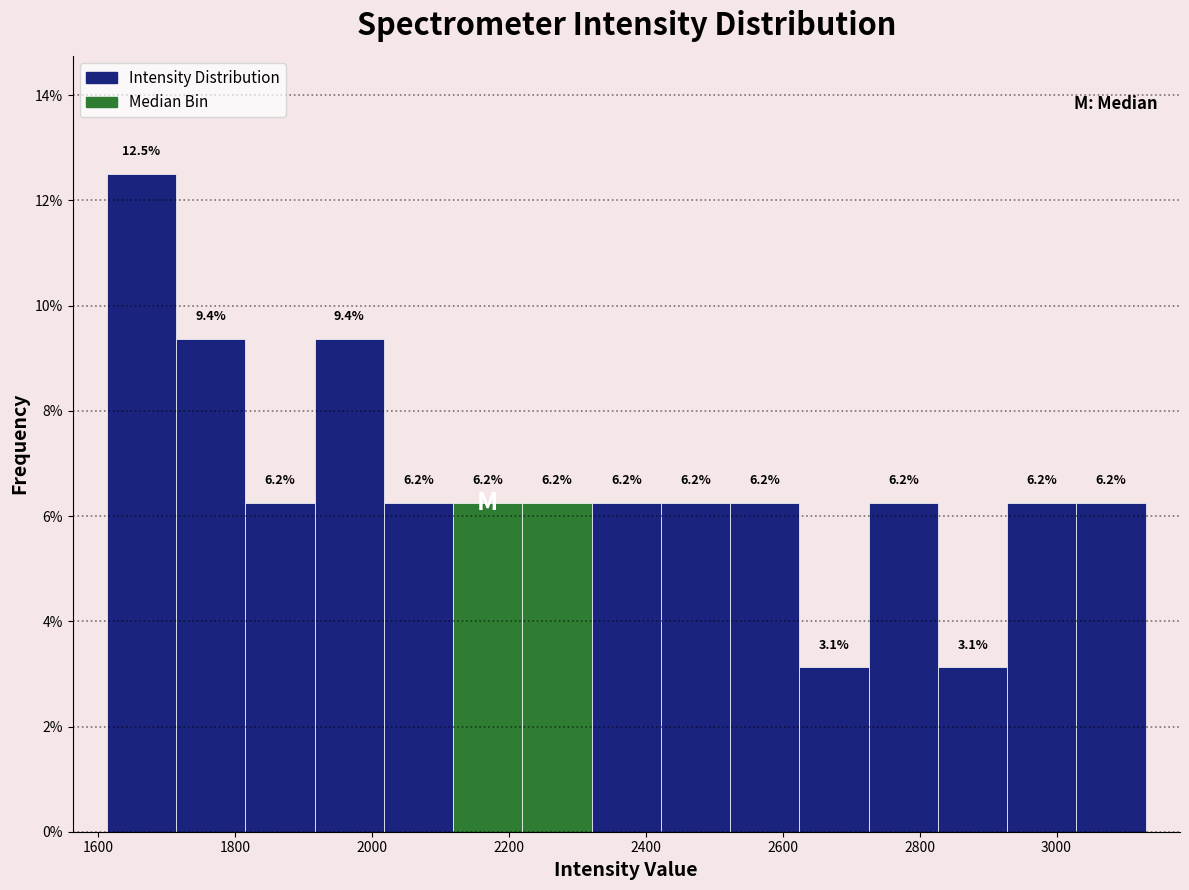

Reading left to right, transcribe this chart: for each bar, give the range it covers on the x-axis and its height. The bar edges are not printed on the chart, so give them approximately, as read against the axis.

1620 to 1720: 12.5
1720 to 1820: 9.4
1820 to 1920: 6.2
1920 to 2020: 9.4
2020 to 2120: 6.2
2120 to 2220: 6.2
2220 to 2320: 6.2
2320 to 2420: 6.2
2420 to 2520: 6.2
2520 to 2620: 6.2
2620 to 2720: 3.1
2720 to 2820: 6.2
2820 to 2920: 3.1
2920 to 3020: 6.2
3020 to 3140: 6.2